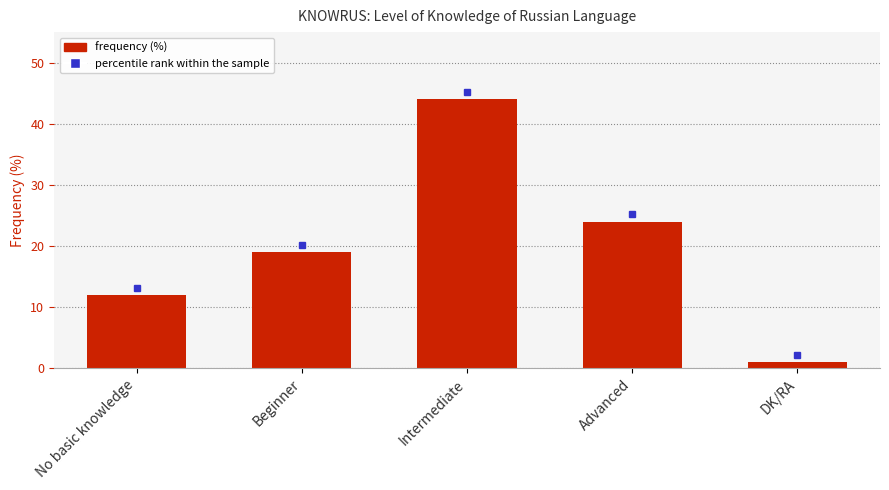

What is the value of the 4th bar from the left?

24